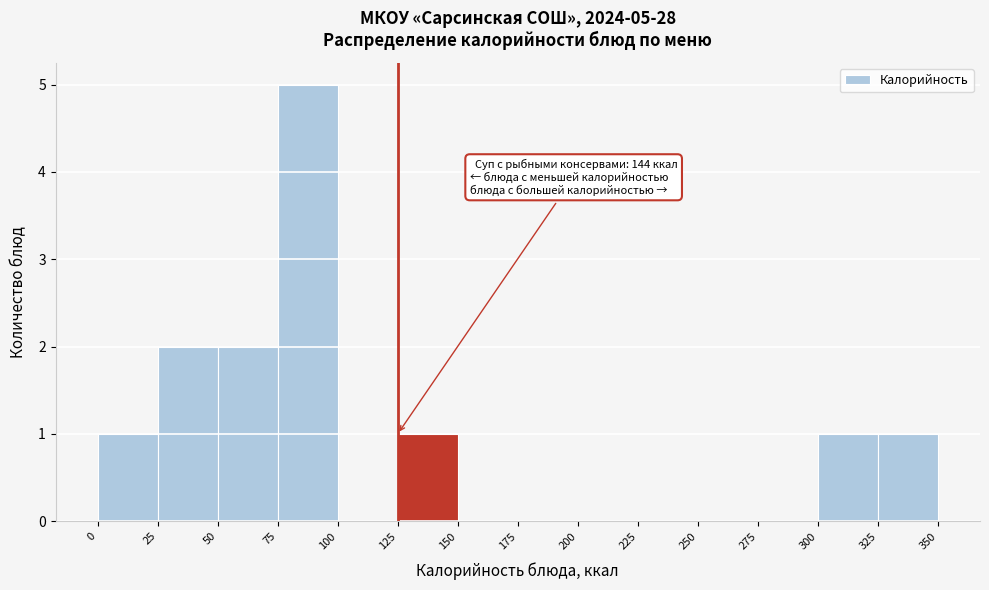

Over which range of the x-axis is the bar tallest?

75 to 100